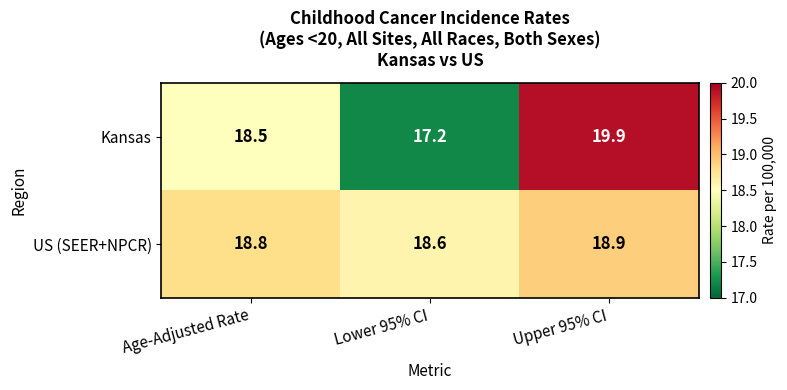

Which category has the highest value across all series?

Upper 95% CI